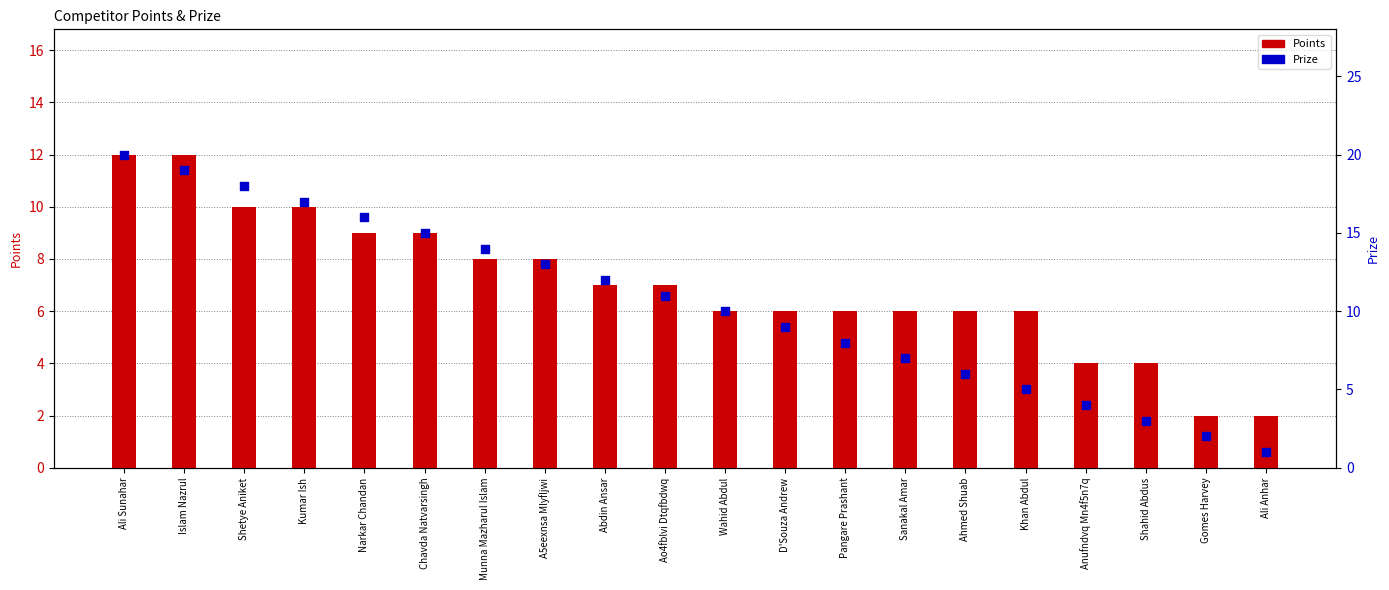

What are all the series names shown in the legend?

Points, Prize